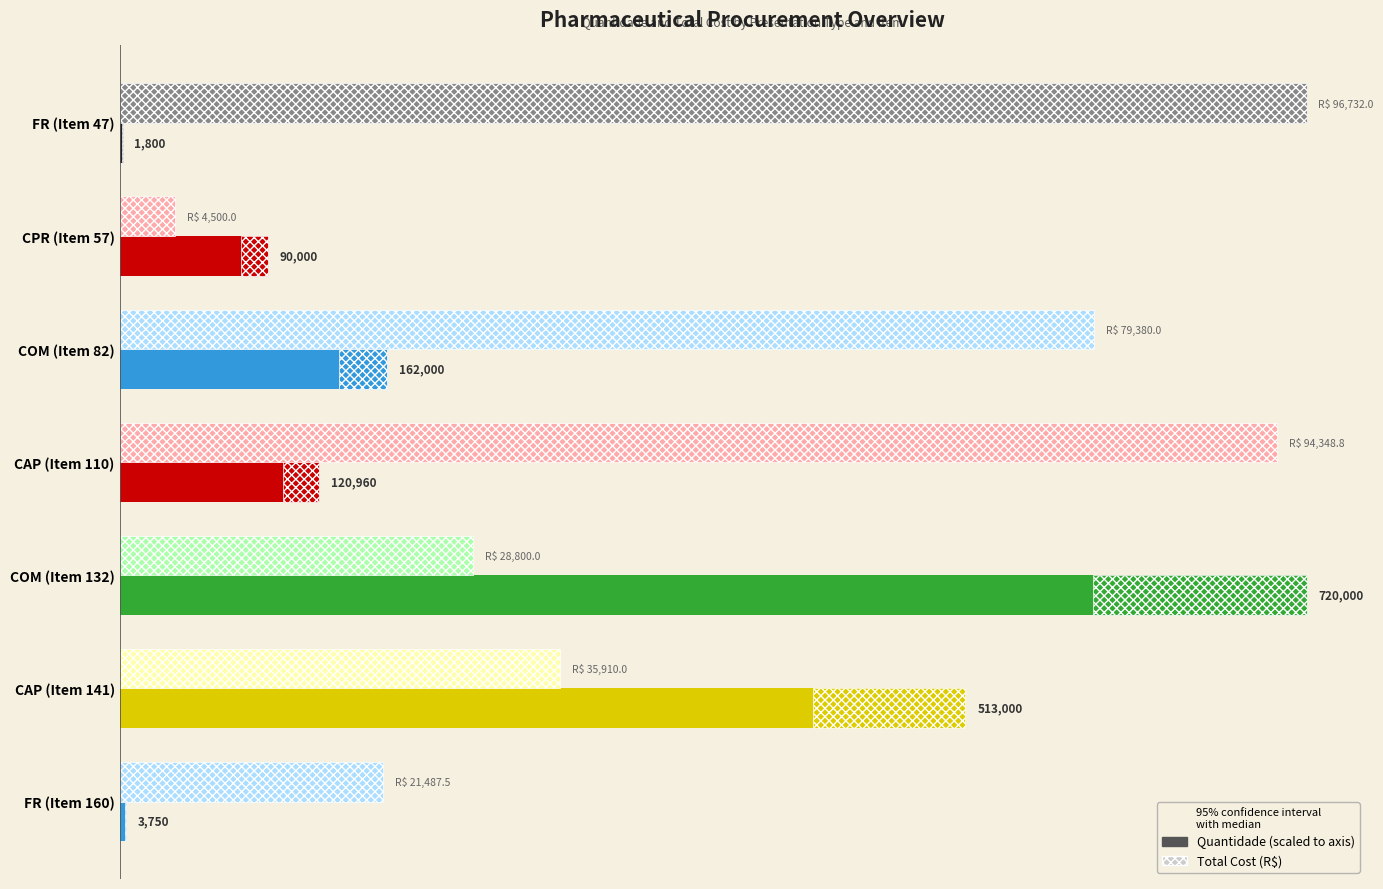

The value of Total (R$) at CAP (Item 141) is 60167.7. True or false?

False